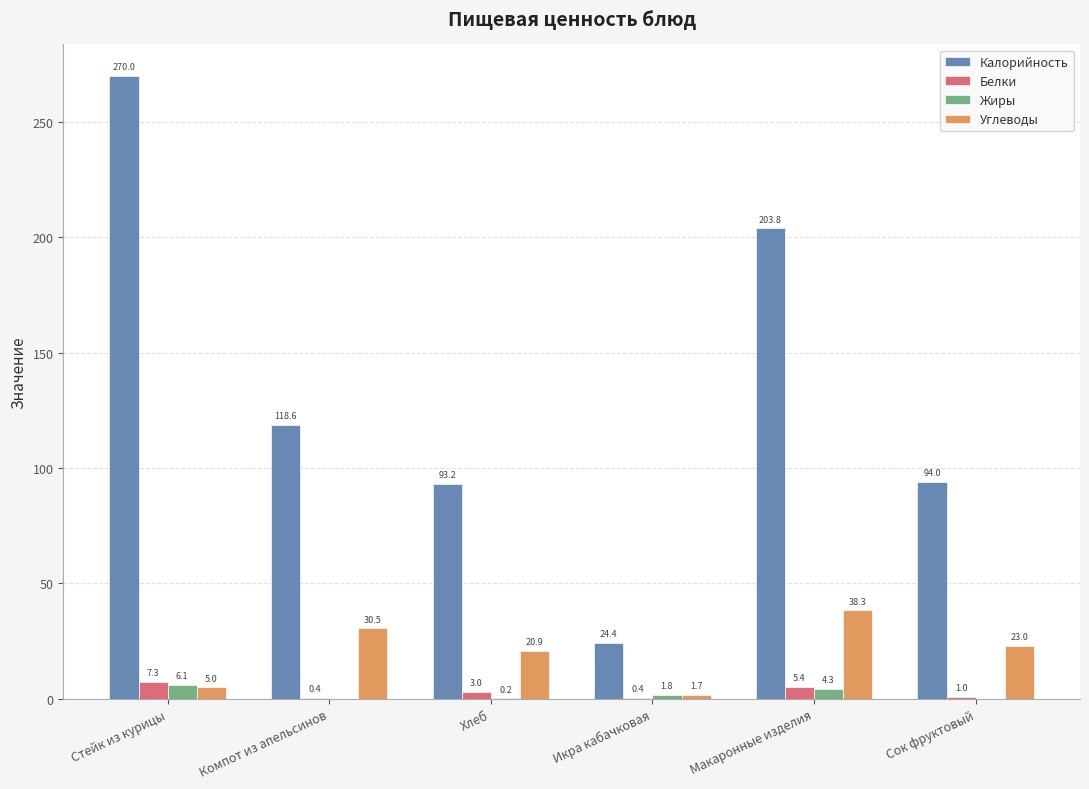

The value of Калорийность at Макаронные изделия is 280.4. True or false?

False